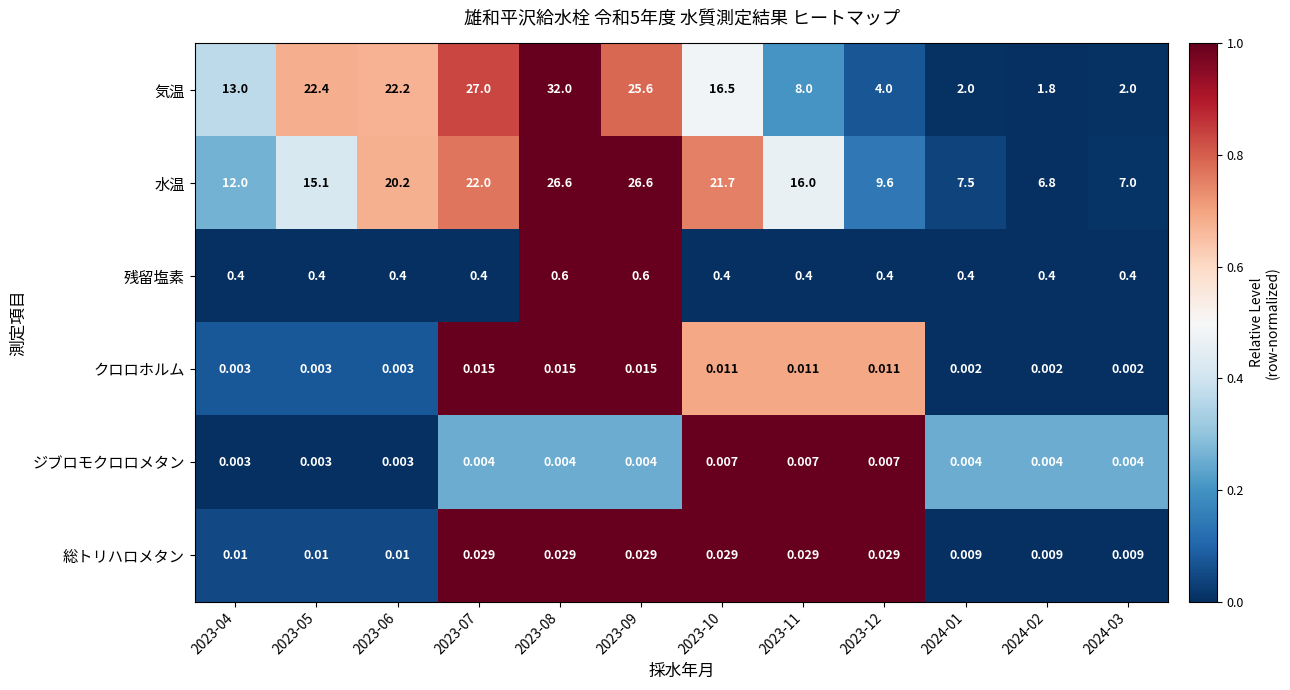

Between 2023-05 and 2023-12, which series saw the biggest shift?

気温